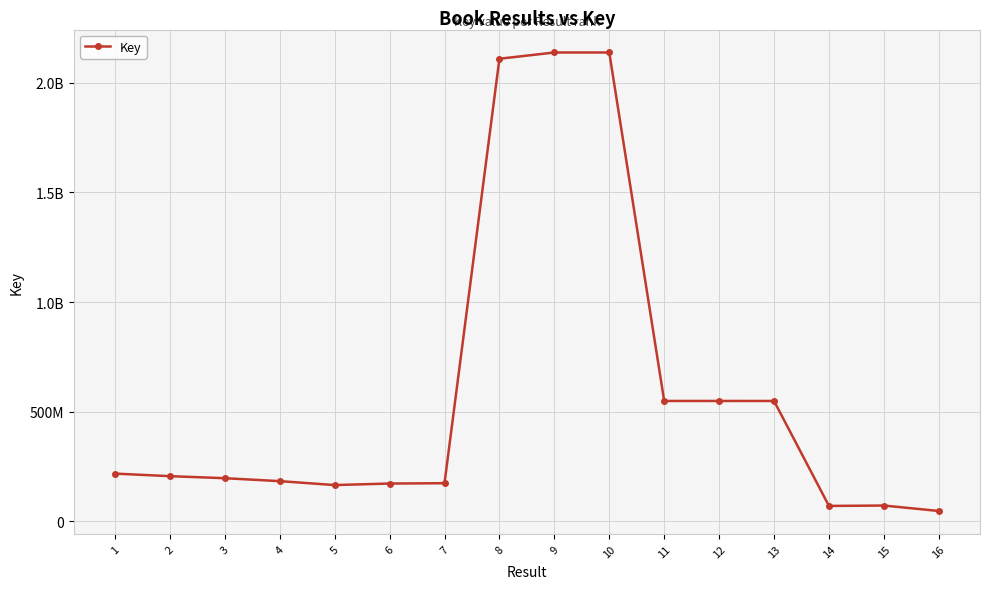

Rank the categories by value from highest to lowest.

10, 9, 8, 12, 11, 13, 1, 2, 3, 4, 7, 6, 5, 15, 14, 16